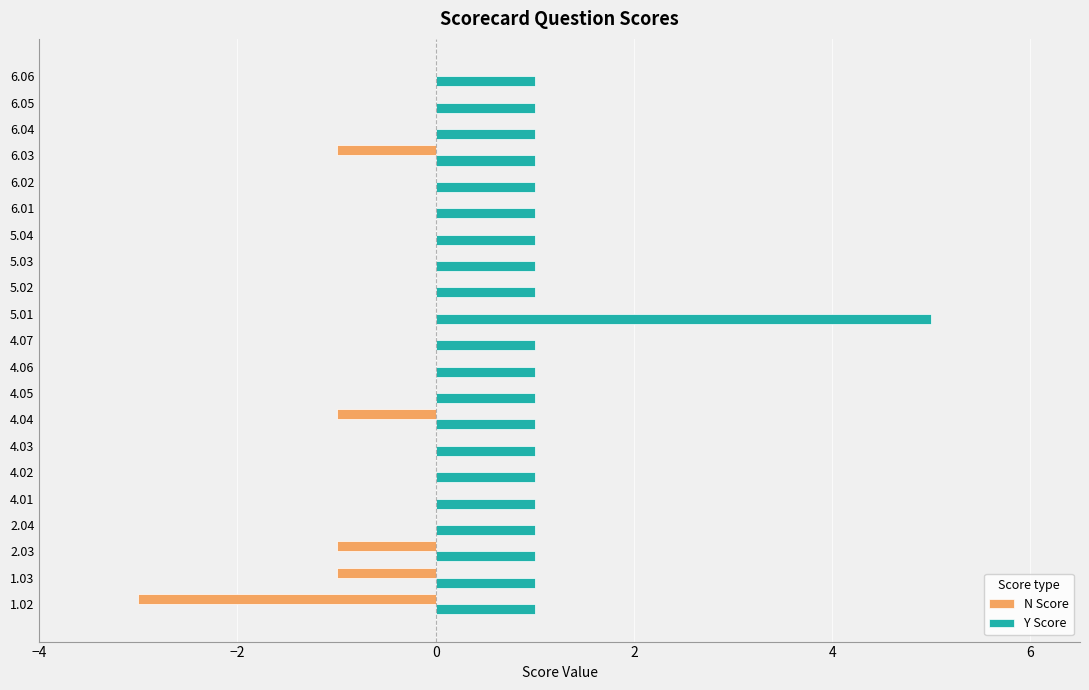

Between 2.03 and 4.02, which series saw the biggest shift?

N Score